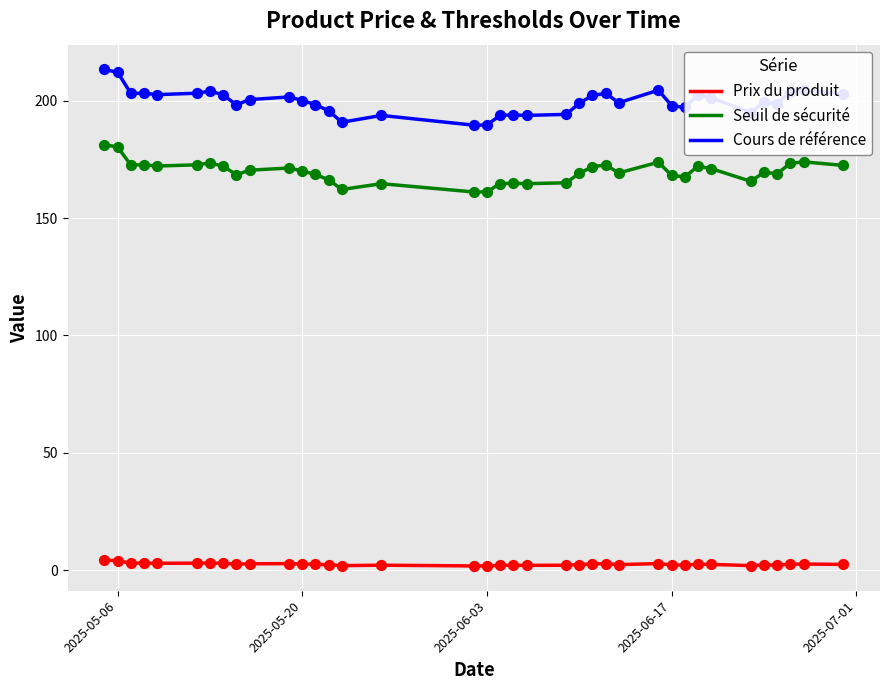

At how many categories does at least one series exceed 87?

37